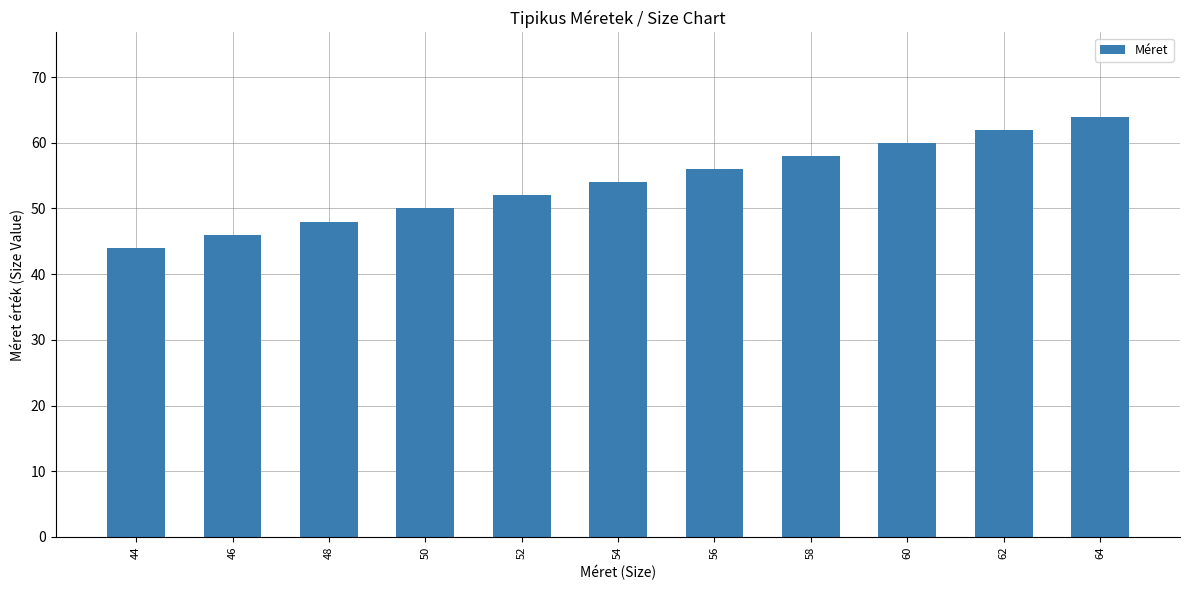

What is the value of the 2nd bar from the left?

46